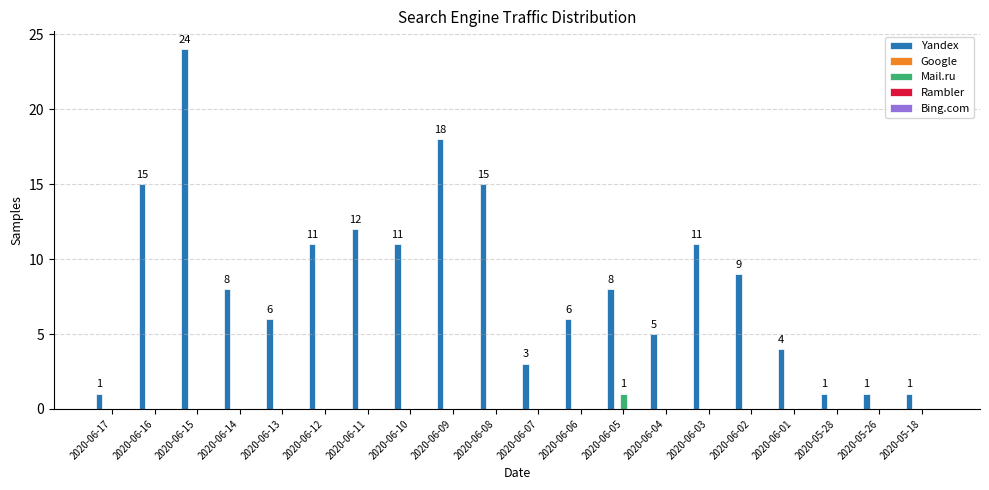

Which series has the largest total across all categories?

Yandex